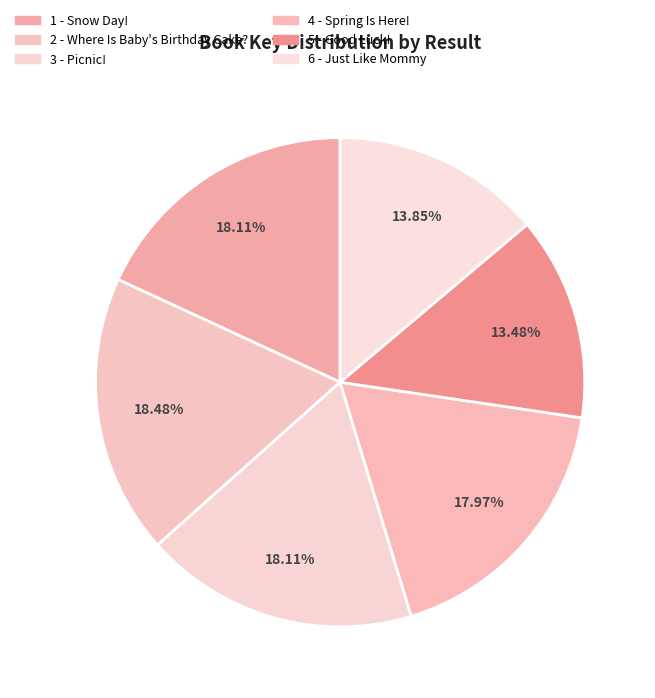

Does 3 - Picnic! represent more than half of the total?

No